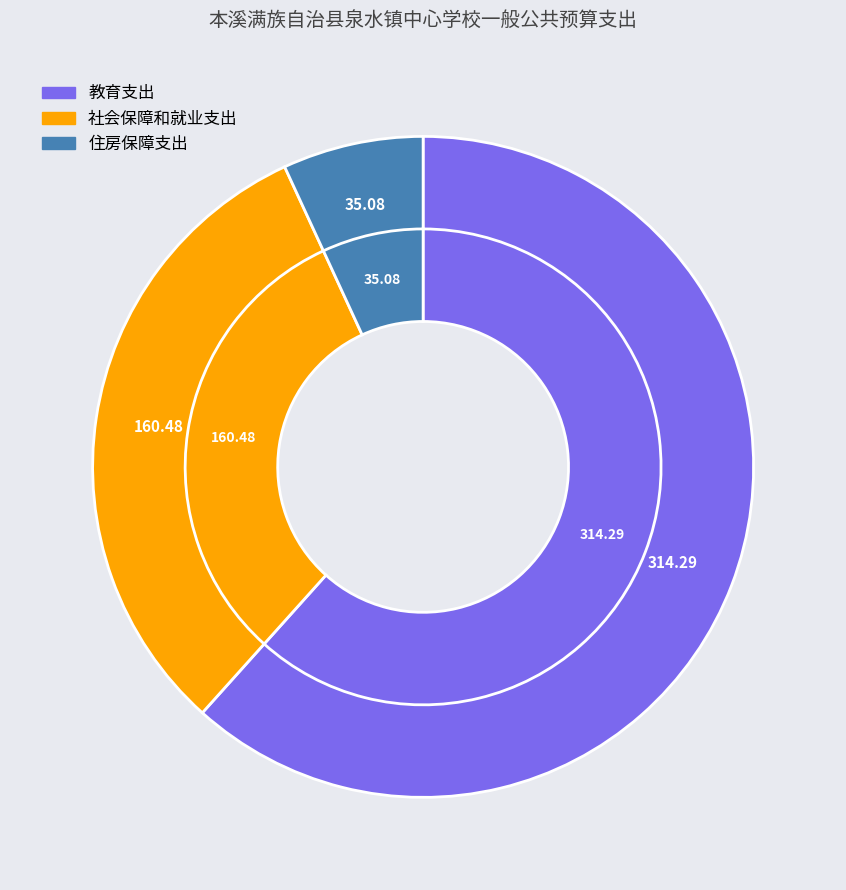

Rank the categories by value from highest to lowest.

教育支出, 社会保障和就业支出, 住房保障支出